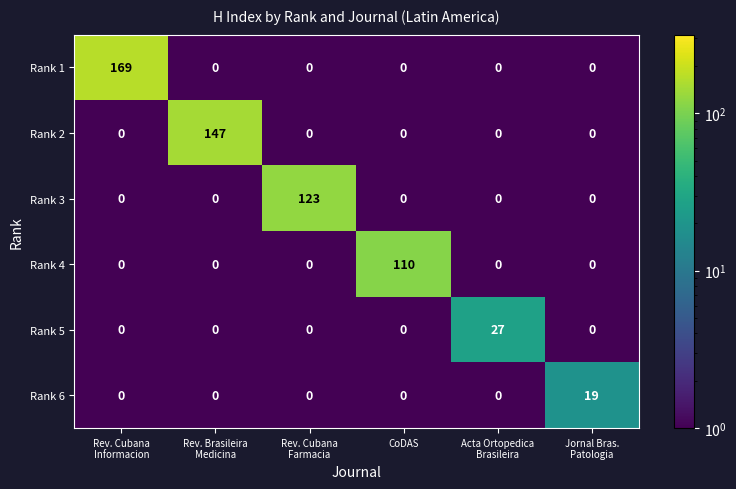

Which series has the widest spread of values?

Rank 1